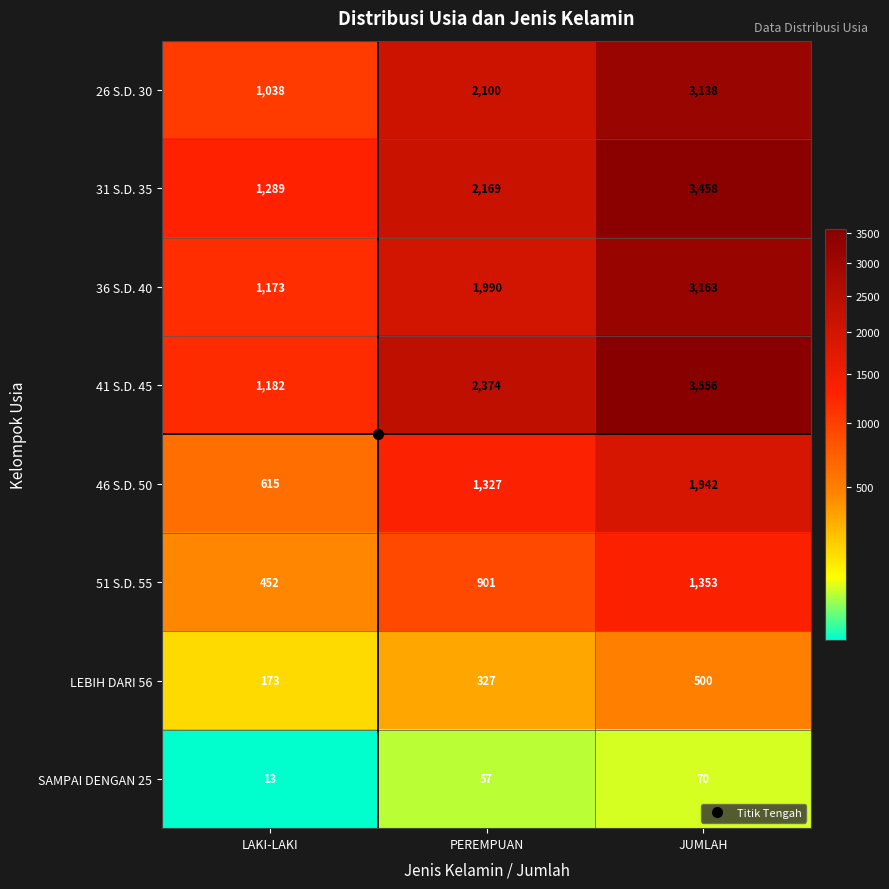

Which series has the largest range (max minus min)?

41 S.D. 45